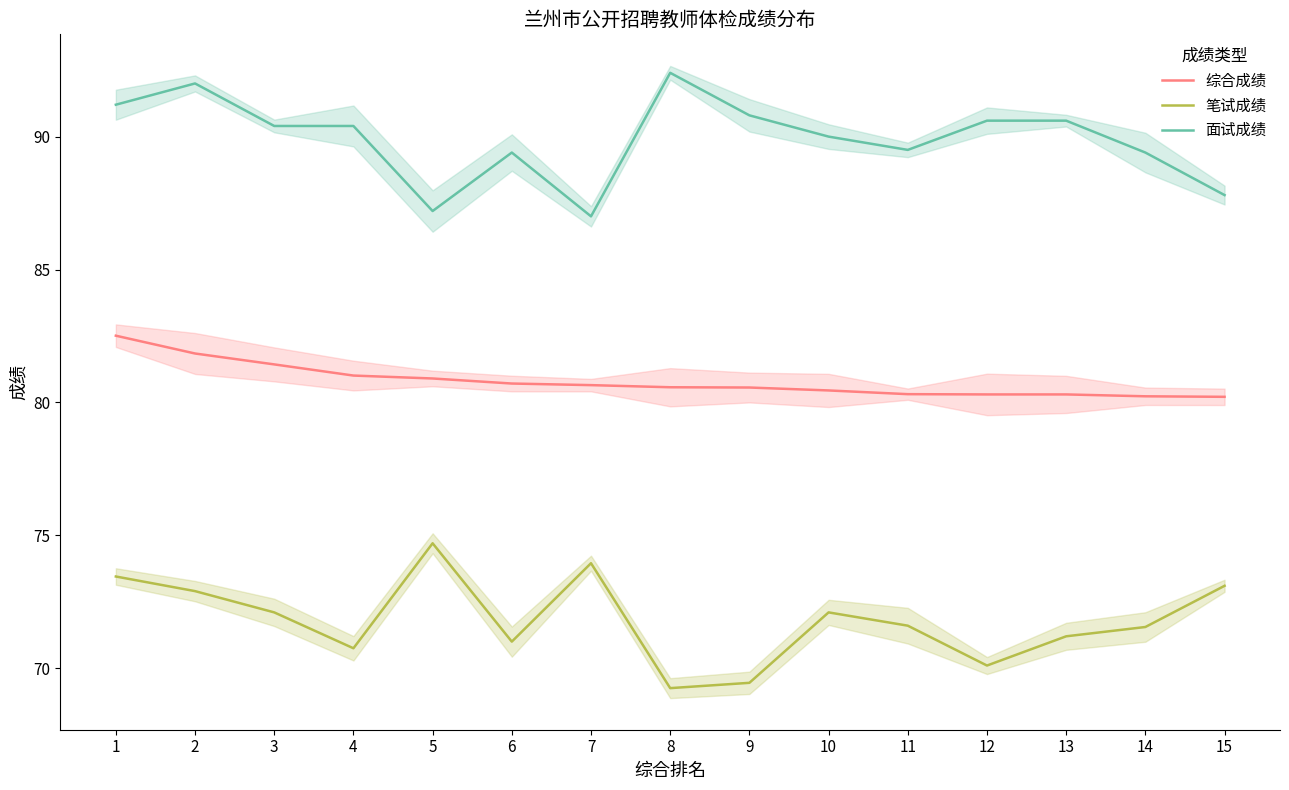

Is this an area chart (filled region under the line)?

No